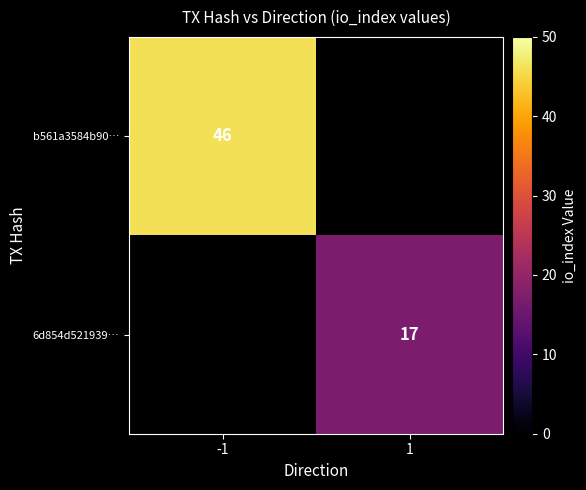

True or false: b561a3584b90… has a value of 46 at -1.

True